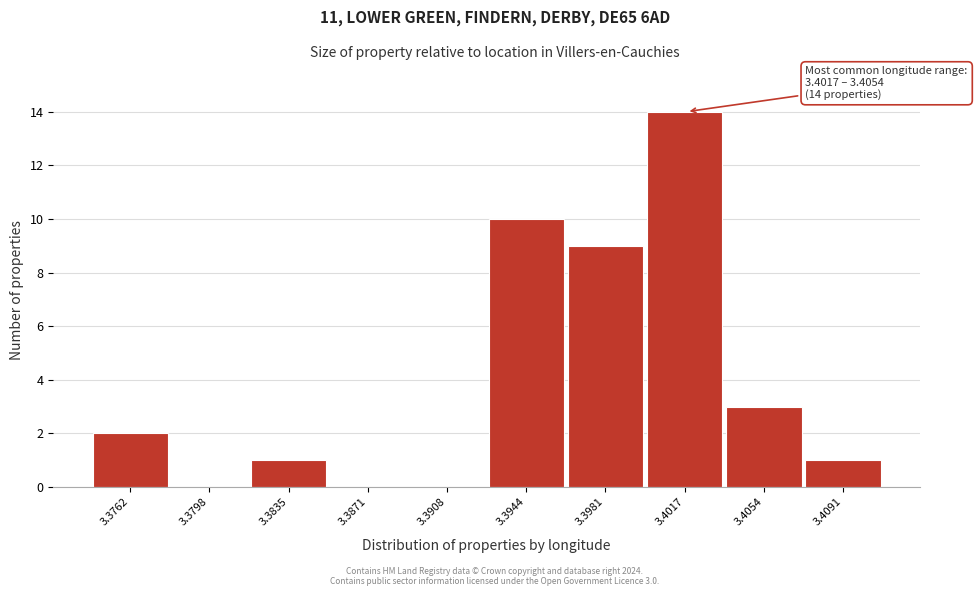

Reading right to left, extract all data points from this chart.

3.4091=1	3.4054=3	3.4017=14	3.3981=9	3.3944=10	3.3908=0	3.3871=0	3.3835=1	3.3798=0	3.3762=2